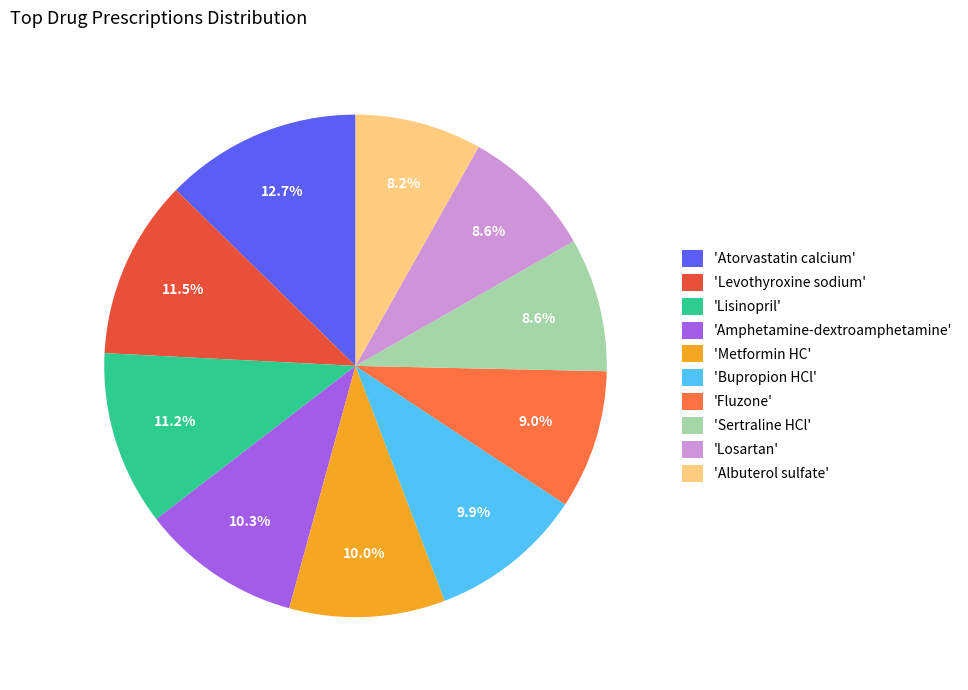

Which category has the biggest portion of the pie?

'Atorvastatin calcium'